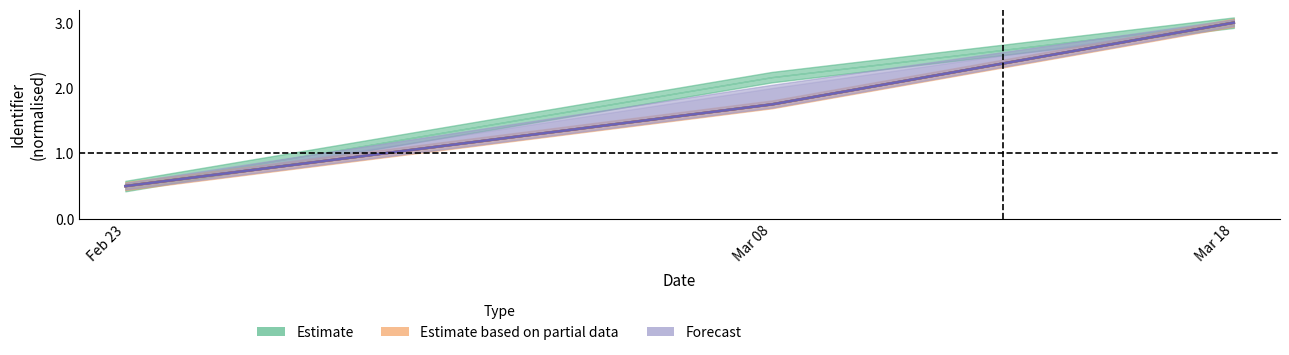

The value of Forecast at Mar 08 is 1.8. True or false?

True